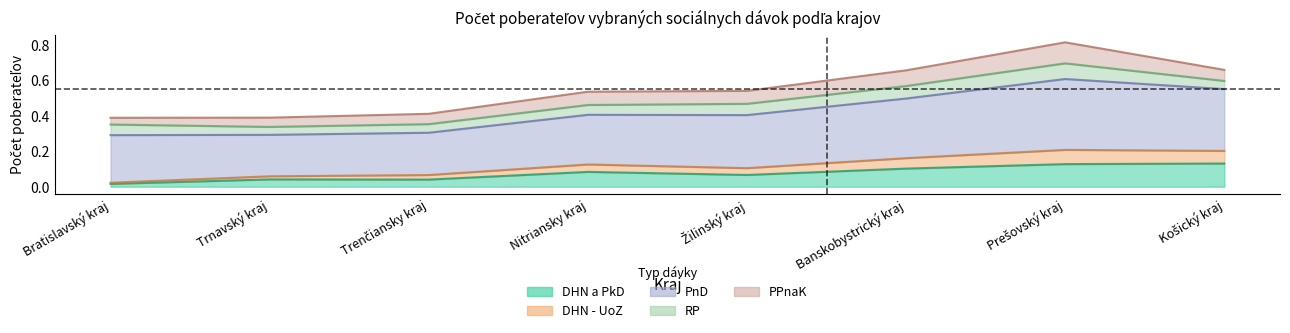

At which category does DHN - UoZ reach its first local peak?

Nitriansky kraj